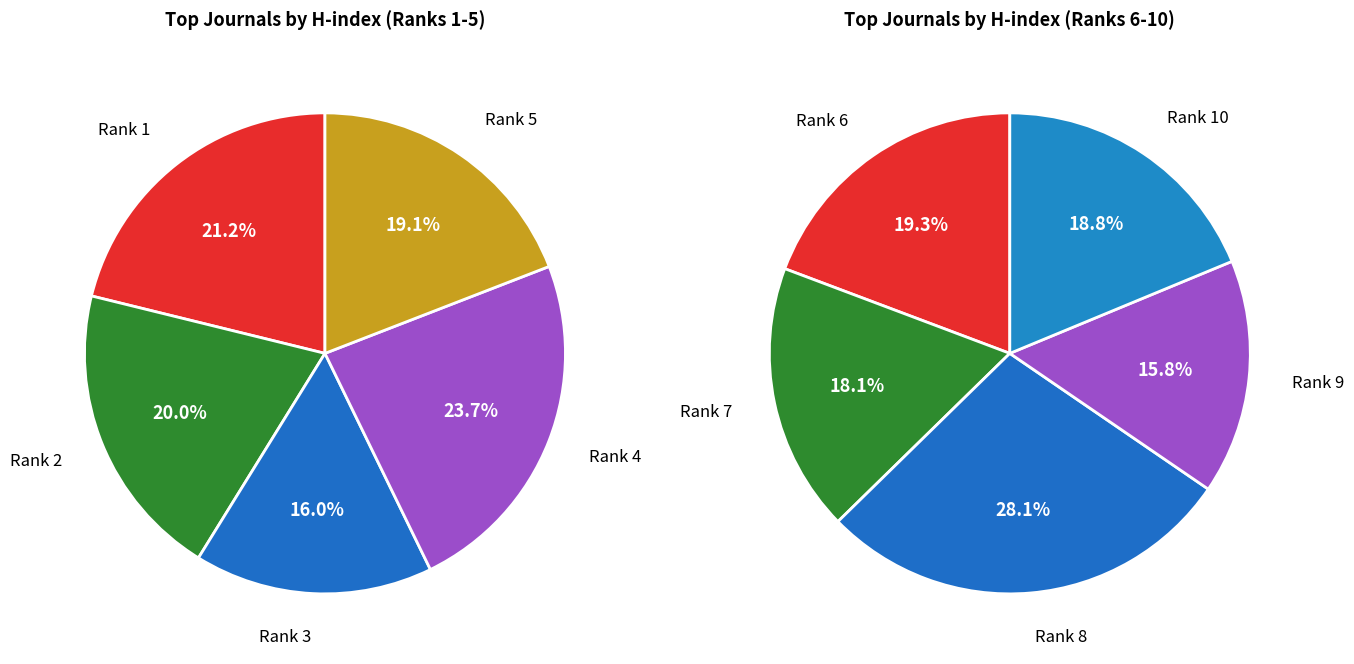

Between Rank 7 and Rank 8, which is larger?

Rank 8